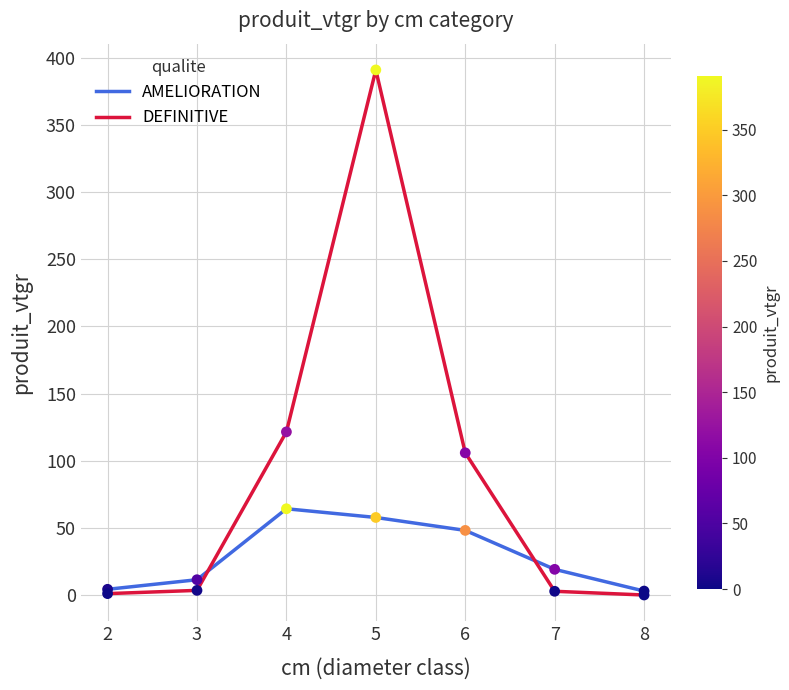

What are all the series names shown in the legend?

AMELIORATION, DEFINITIVE